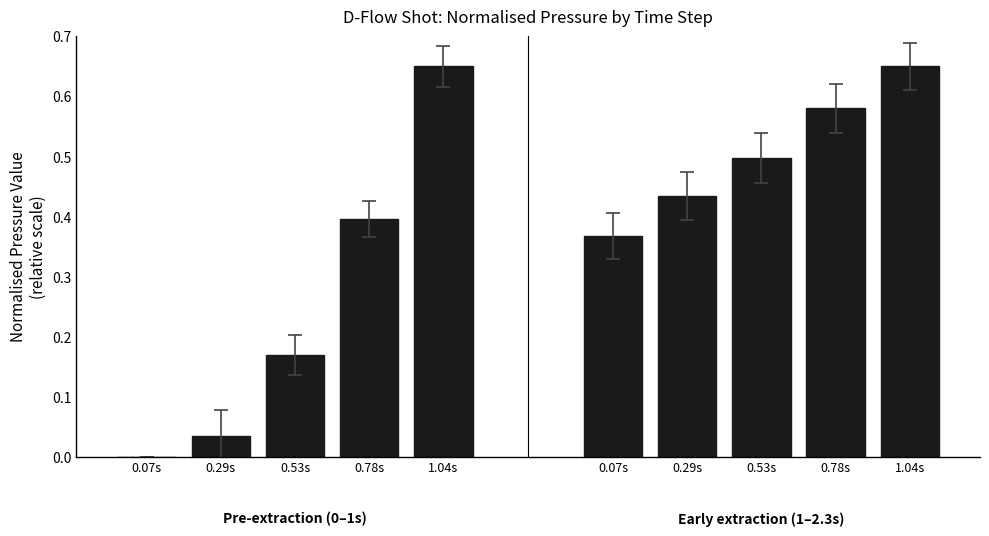

What is the label of the 4th bar from the right?

0.29s